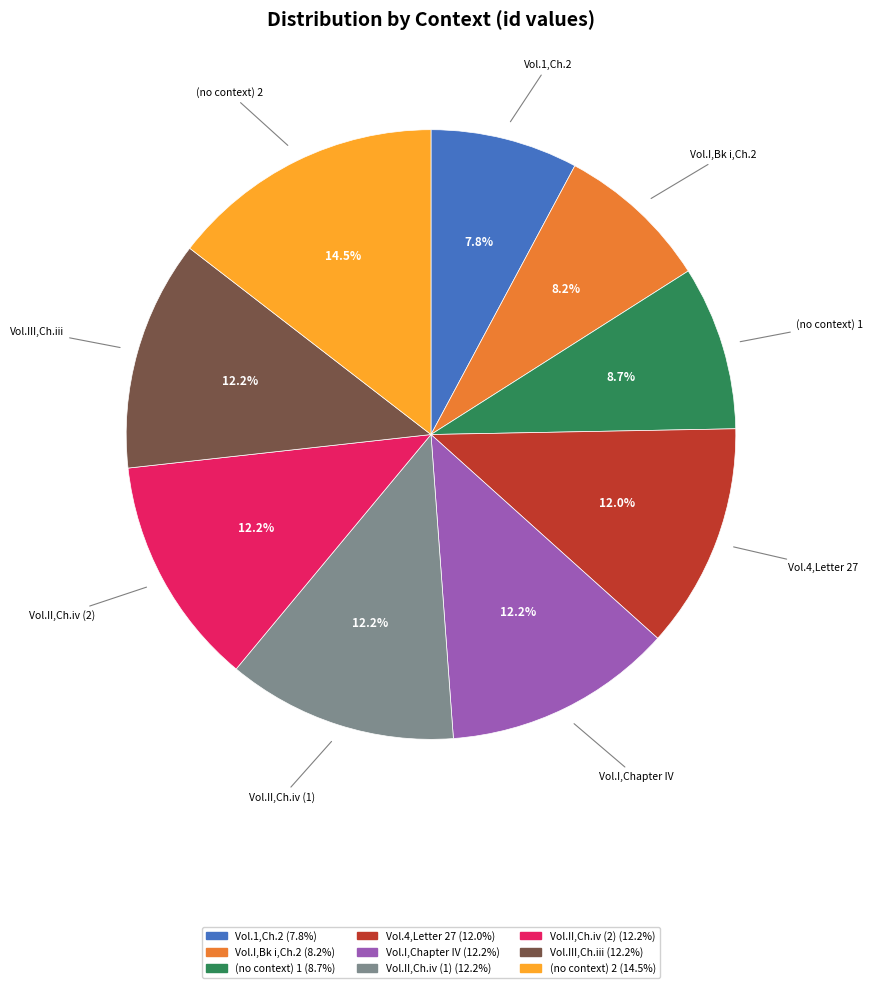

Is there any slice that represents more than half of the pie?

No